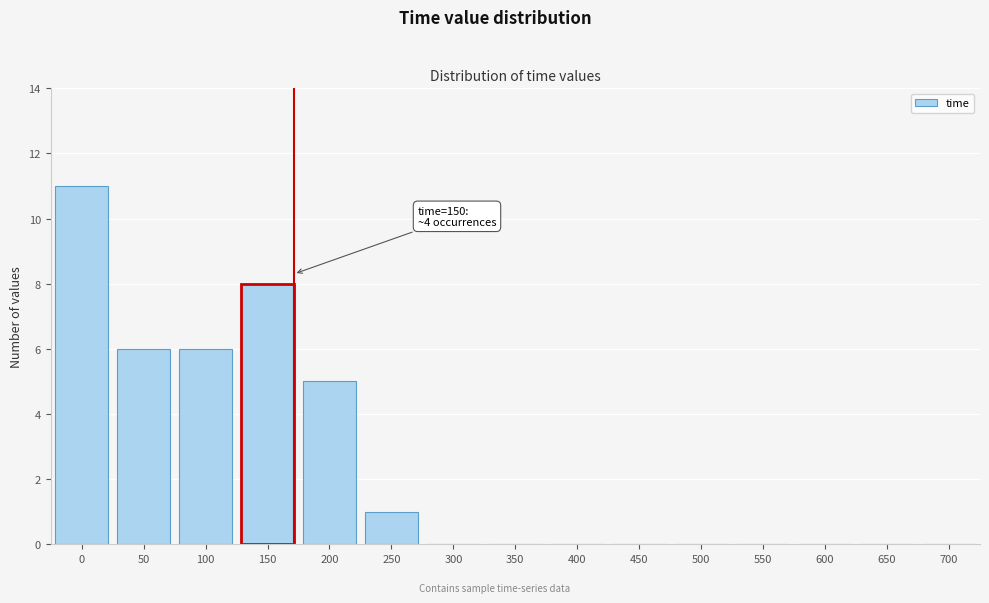

Reading left to right, transcribe all the data shown in this chart.

0=11	50=6	100=6	150=8	200=5	250=1	300=0	350=0	400=0	450=0	500=0	550=0	600=0	650=0	700=0